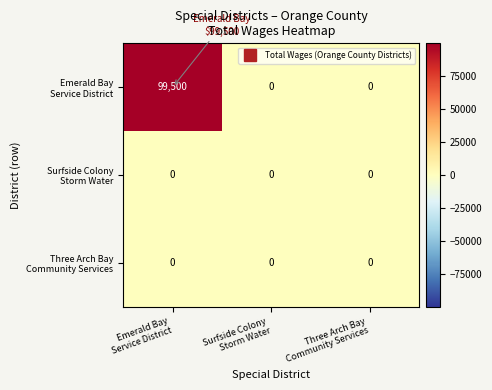

What is the maximum value shown in the chart?

99500